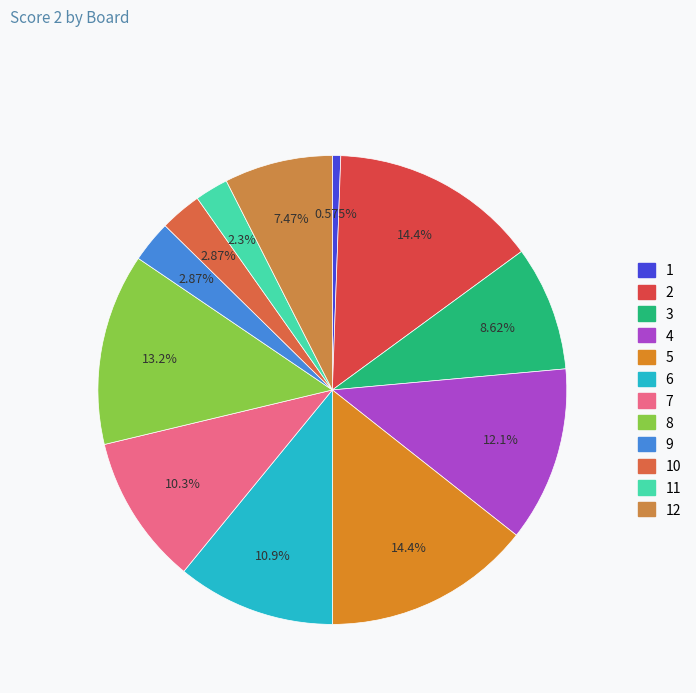

Is it true that 9 is 16% of the pie?

False